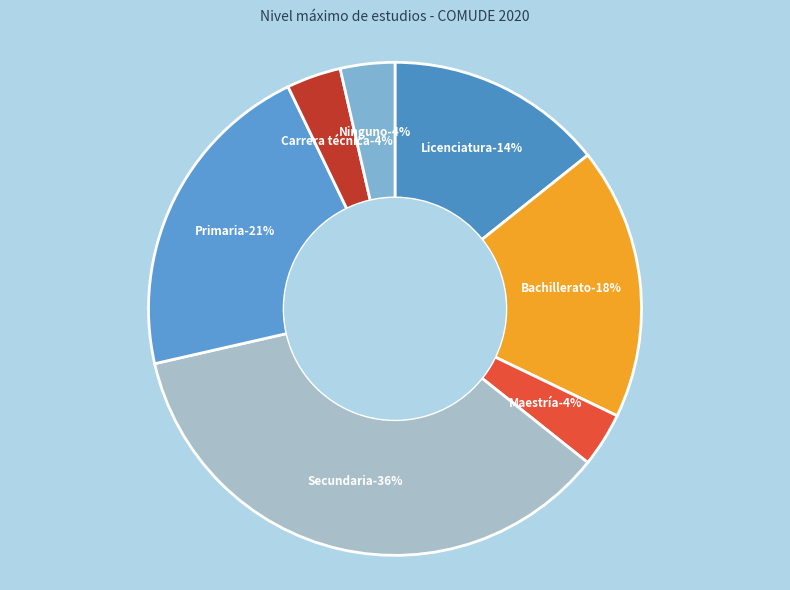

How many slices are in this pie chart?

7